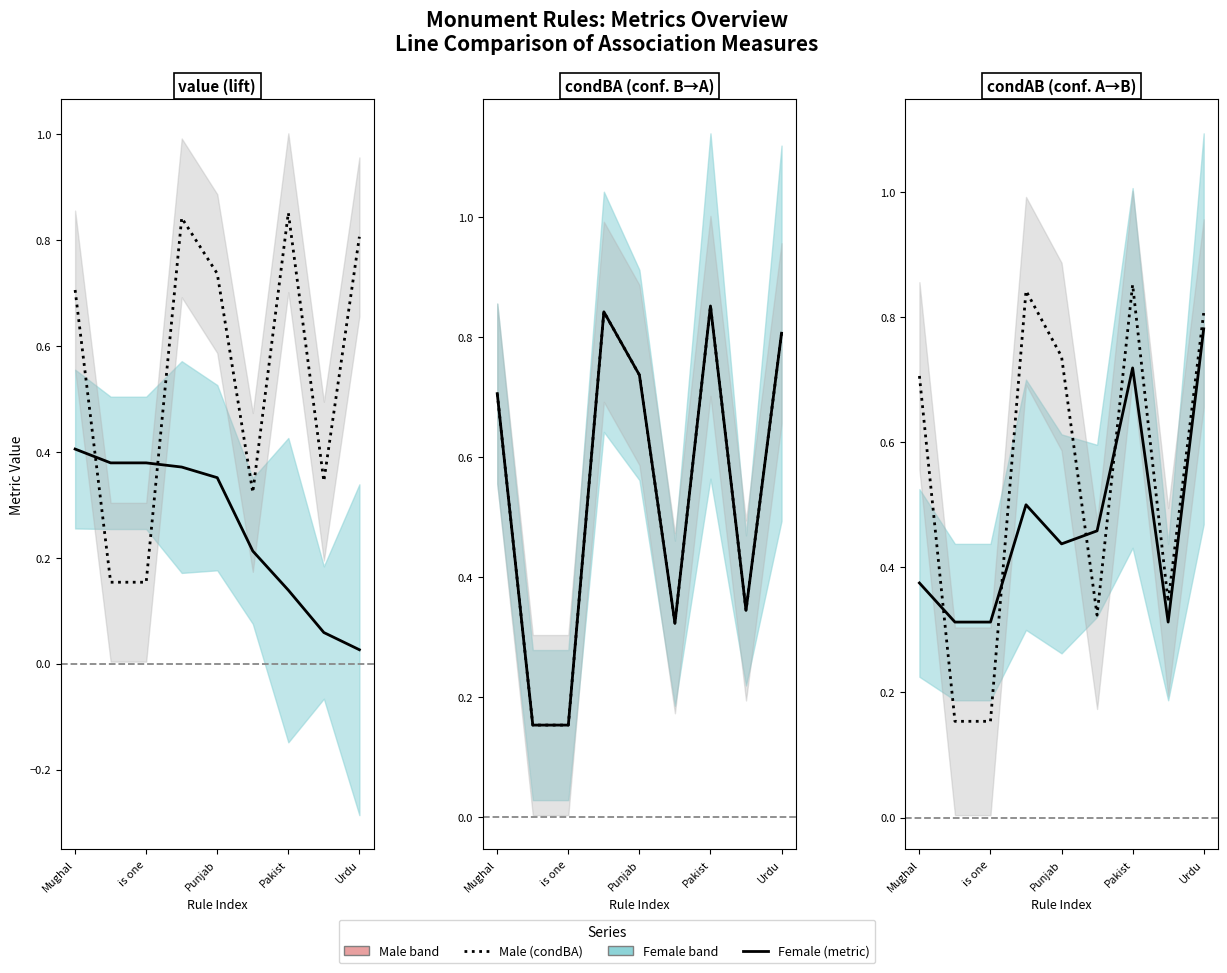

Rank the categories by Female (condAB) value from highest to lowest.

8, 6, Pakist, 5, Urdu, Mughal, is one, Punjab, 7